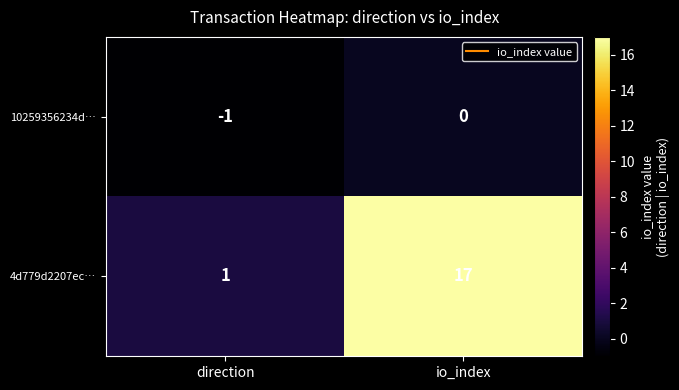

The 4d779d2207ec… series shows 17 at io_index. True or false?

True